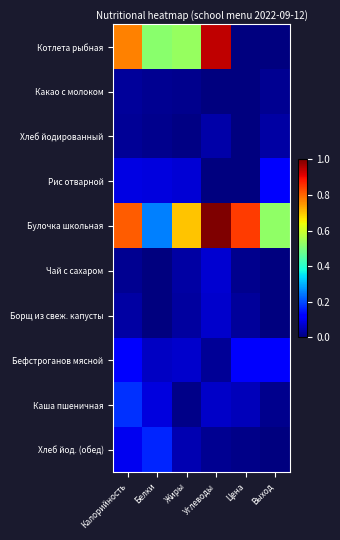

Between Калорийность and Цена, which series saw the biggest shift?

Котлета рыбная